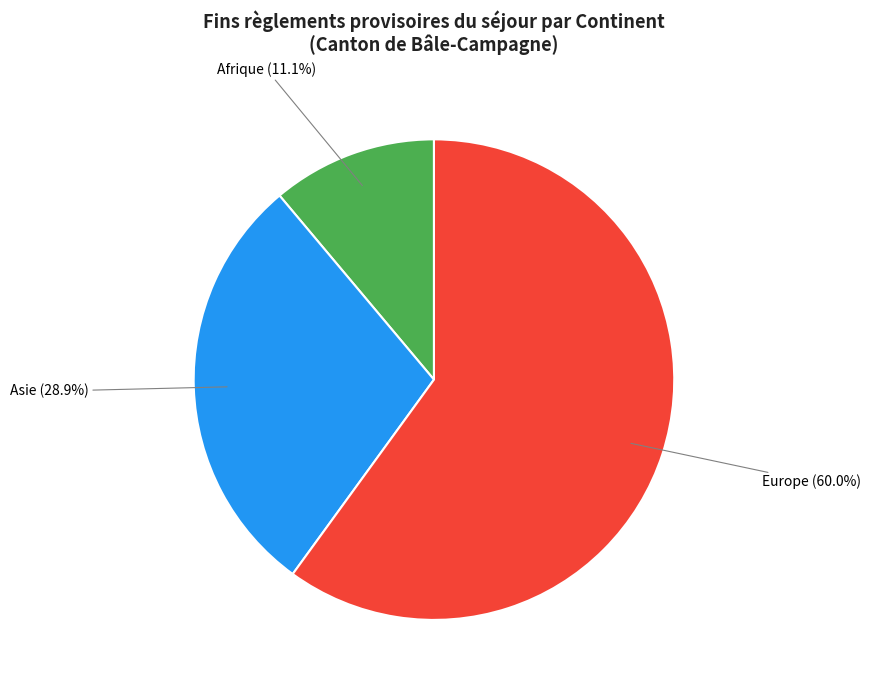

Approximately how many times larger is the value at Asie compared to Afrique?

2.6